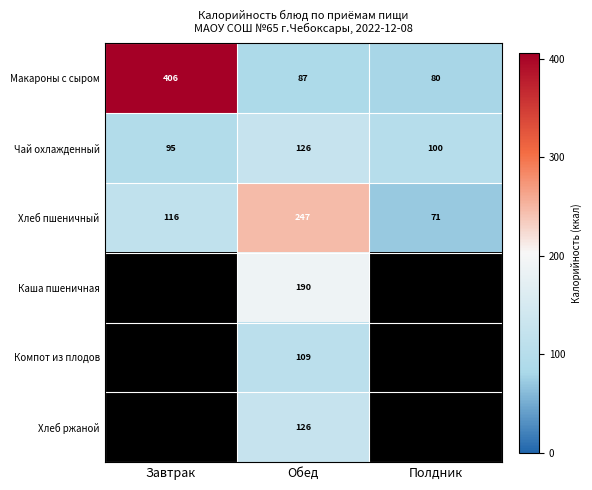

What is the spread (max minus min) of values at Полдник?

29.0